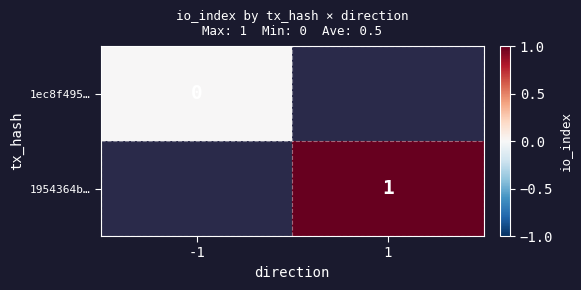

What is the greatest value displayed?

1.0